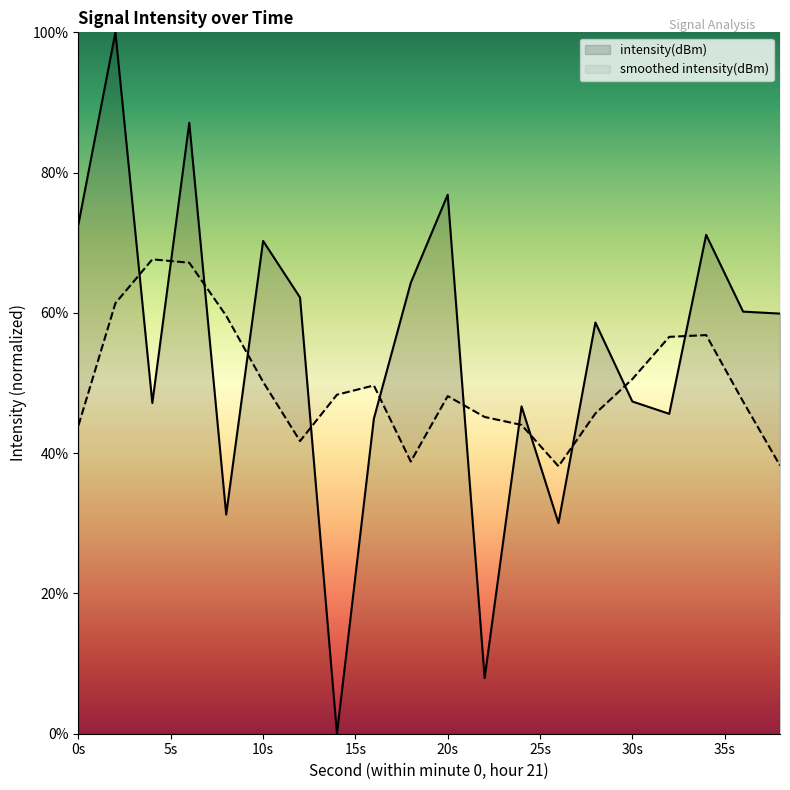

What is the value of the 5th point from the left?

31.2